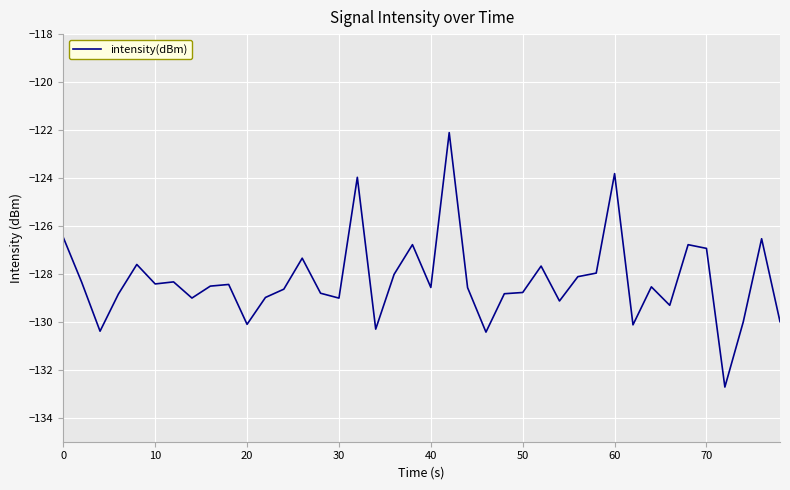

What is the smallest value displayed?

-132.7